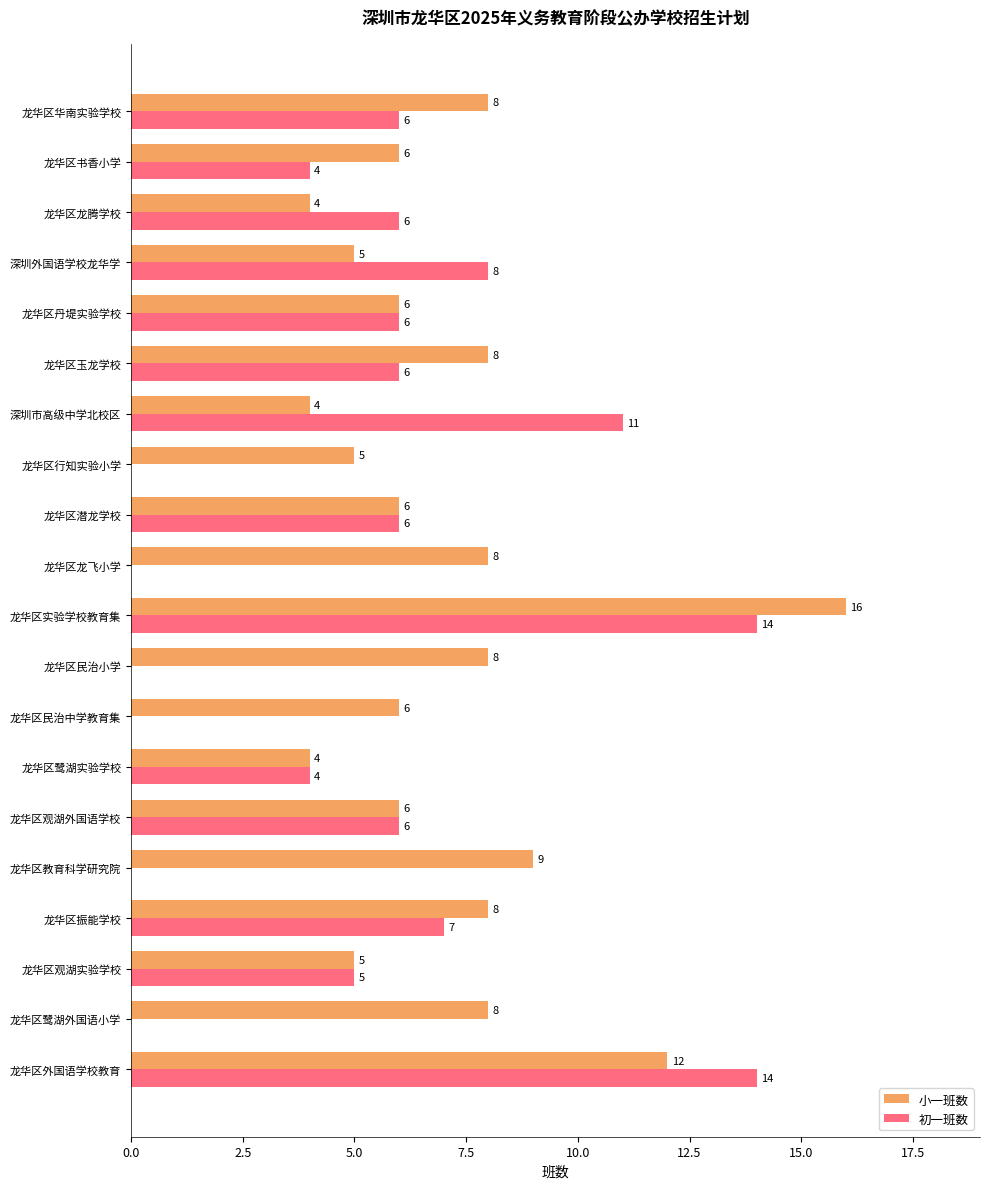

Which series has the largest total across all categories?

小一班数